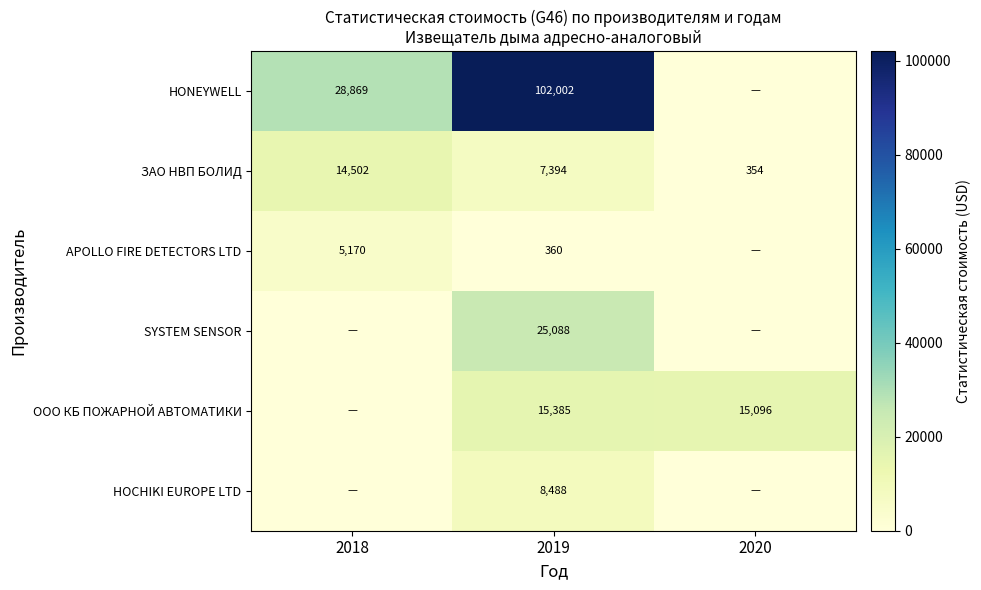

List the labels in order of ЗАО НВП БОЛИД value, largest first.

2018, 2019, 2020